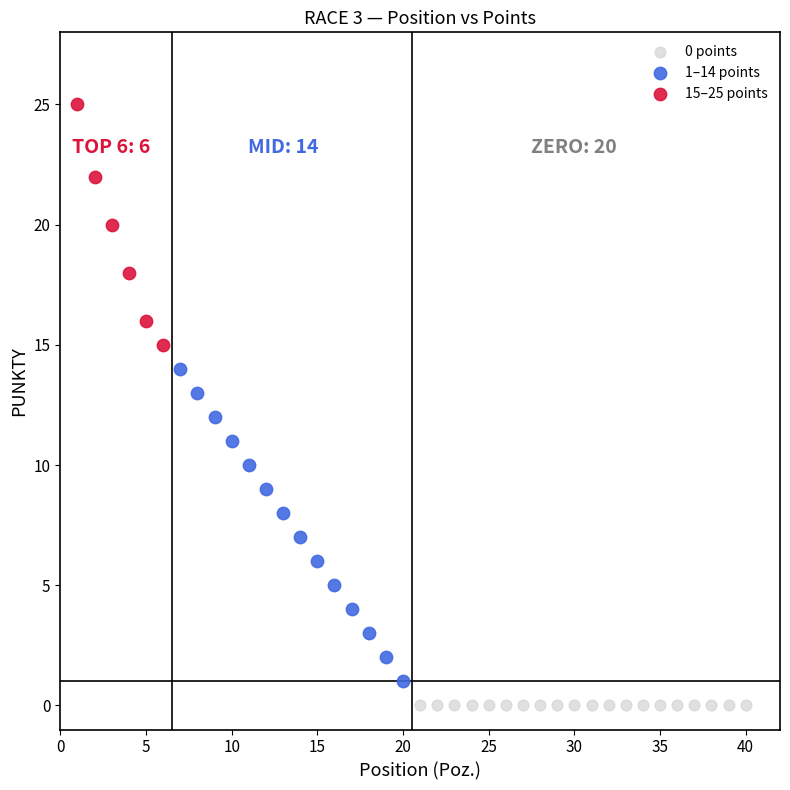

What are all the series names shown in the legend?

0 points, 1–14 points, 15–25 points